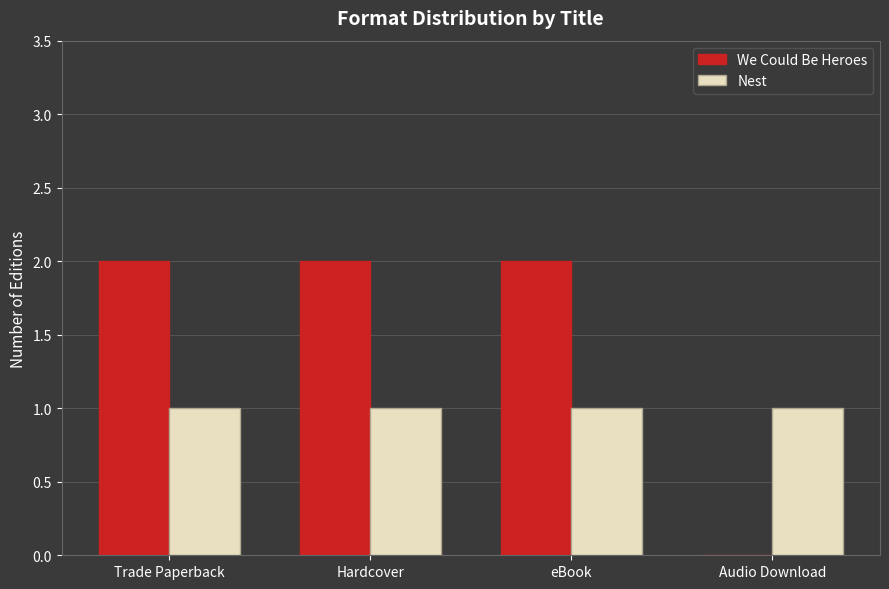

The value of We Could Be Heroes at eBook is 4. True or false?

False